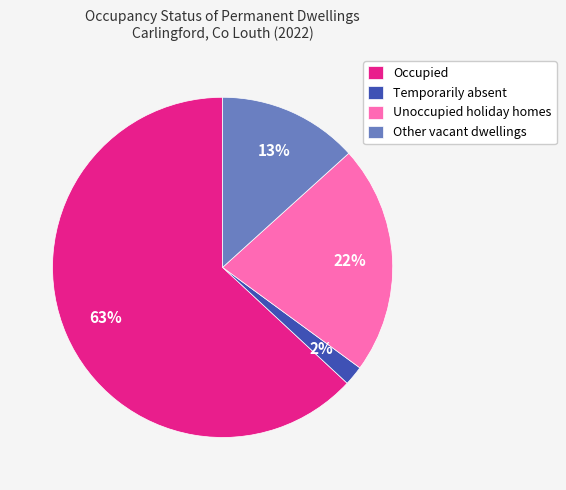

Which has a higher value, Occupied or Unoccupied holiday homes?

Occupied